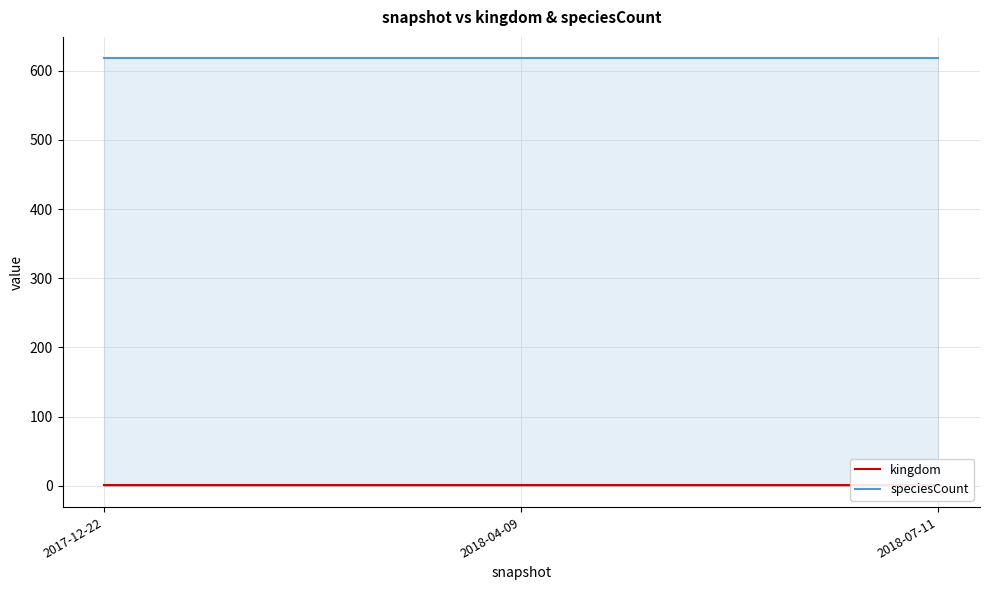

What is the total value across all series at 2018-04-09?

619